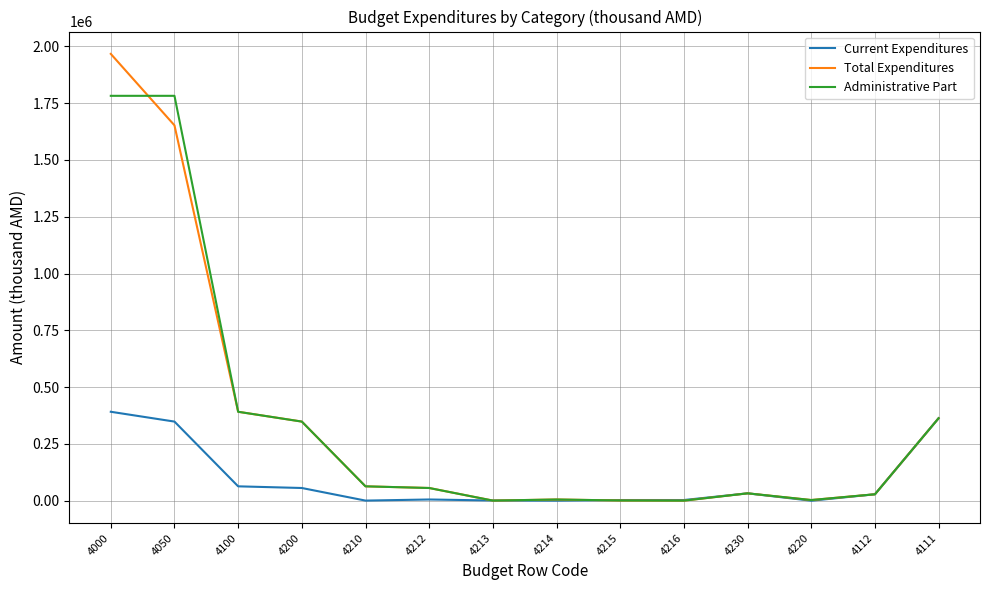

At how many categories does at least one series exceed 1507833?

2